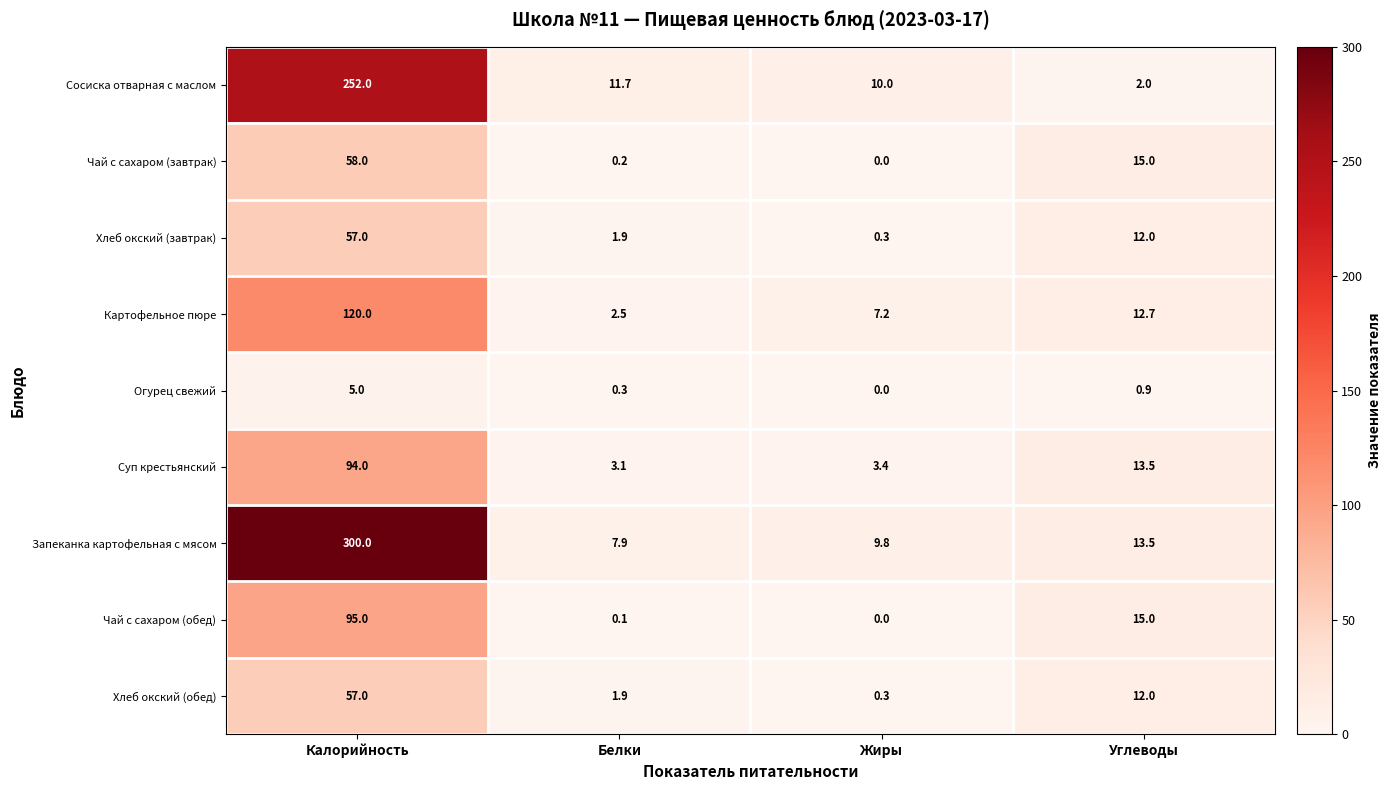

True or false: Хлеб окский (завтрак) has a value of 3.3 at Белки.

False